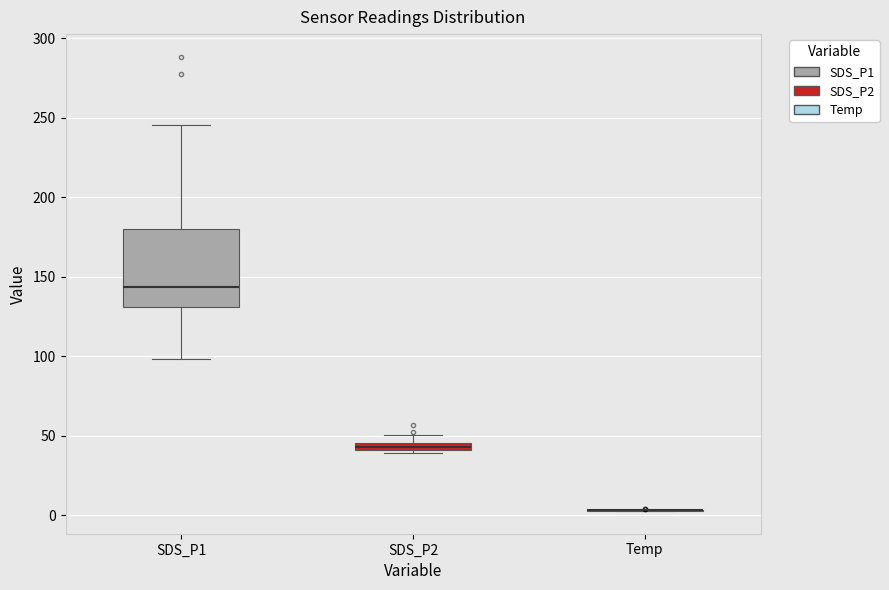

Comparing the boxes themselves (not the whiskers), which one is the tallest?

SDS_P1